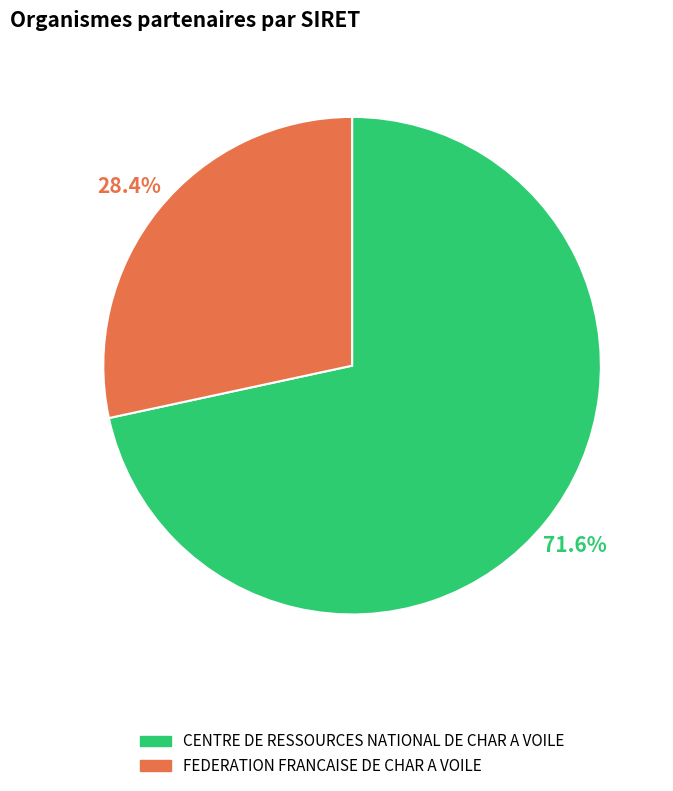

To the nearest percent, what is the combined percentage of FEDERATION FRANCAISE DE CHAR A VOILE and CENTRE DE RESSOURCES NATIONAL DE CHAR A VOILE?

100%